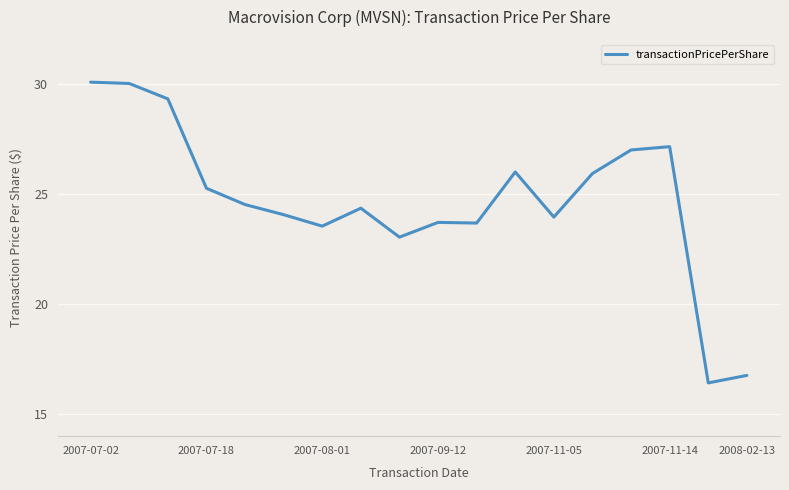

What is the maximum value shown in the chart?

30.1